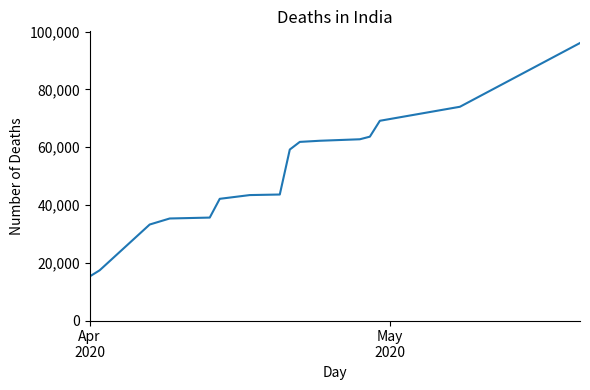

What is the difference between the maximum and minimum values?

80792